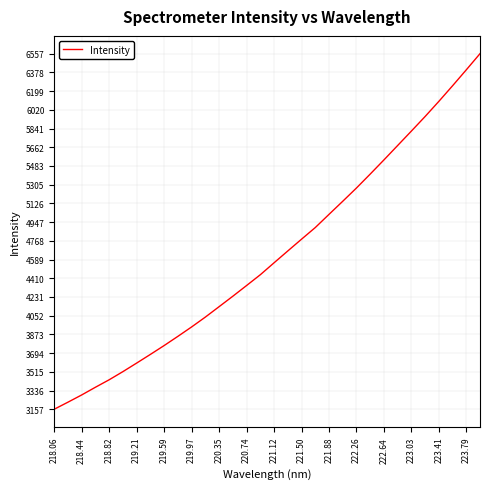

What is the smallest value displayed?

3157.1